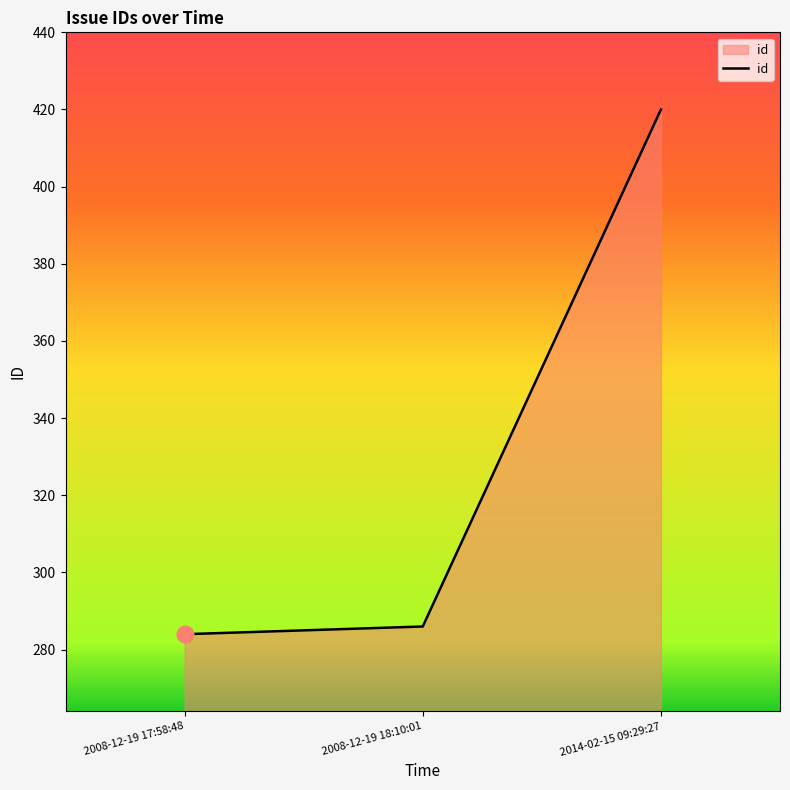

Reading left to right, what are all the values shown in this chart?

2008-12-19 17:58:48=284	2008-12-19 18:10:01=286	2014-02-15 09:29:27=420